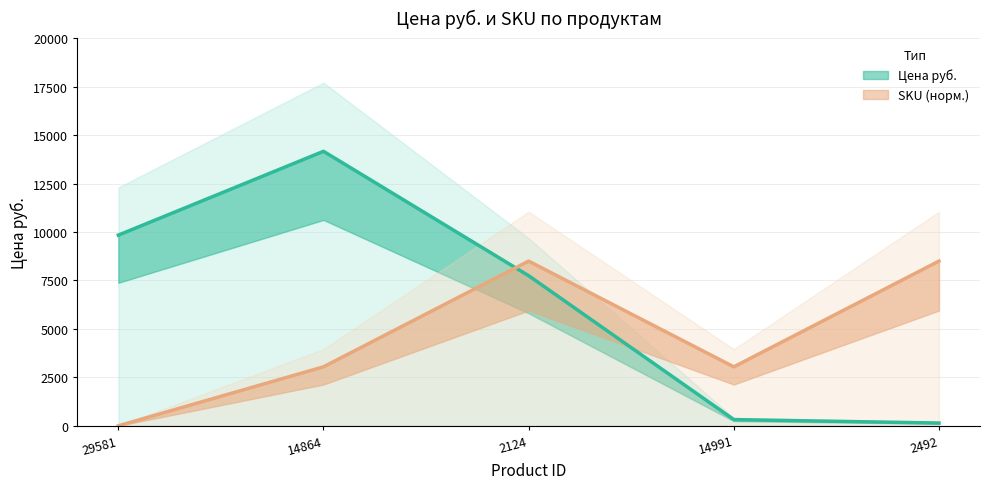

Reading left to right, list all the values displayed in this chart.

Цена руб.: 29581=9837.0	14864=14161.0	2124=7743.0	14991=321.0	2492=142.0
sku_numeric: 29581=0.0	14864=3042.7	2124=8496.5	14991=3042.8	2492=8496.6